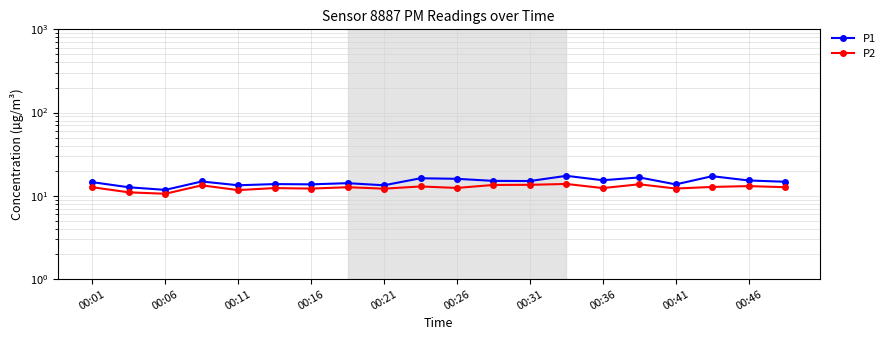

The value of P2 at 11 is 3.3. True or false?

False